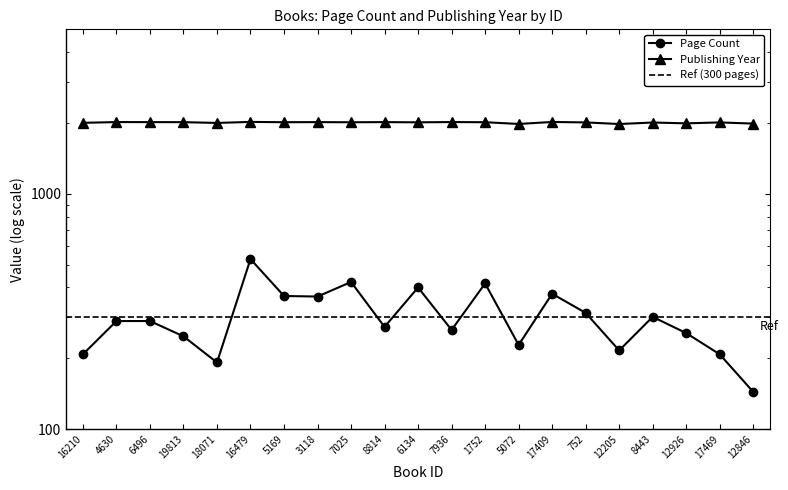

What is the label of the 21st point from the left?

12846